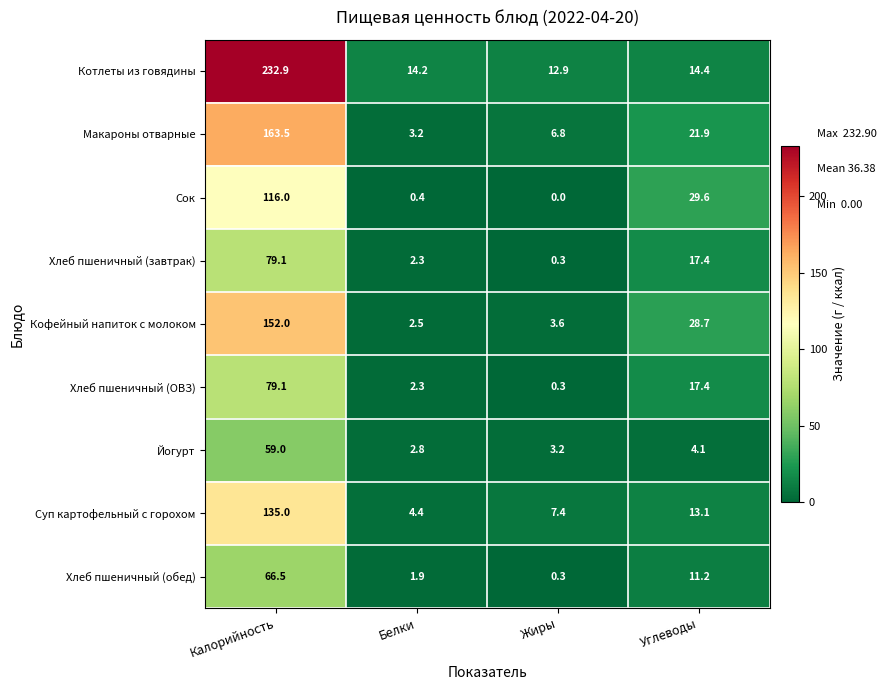

How many distinct data groups are displayed?

9